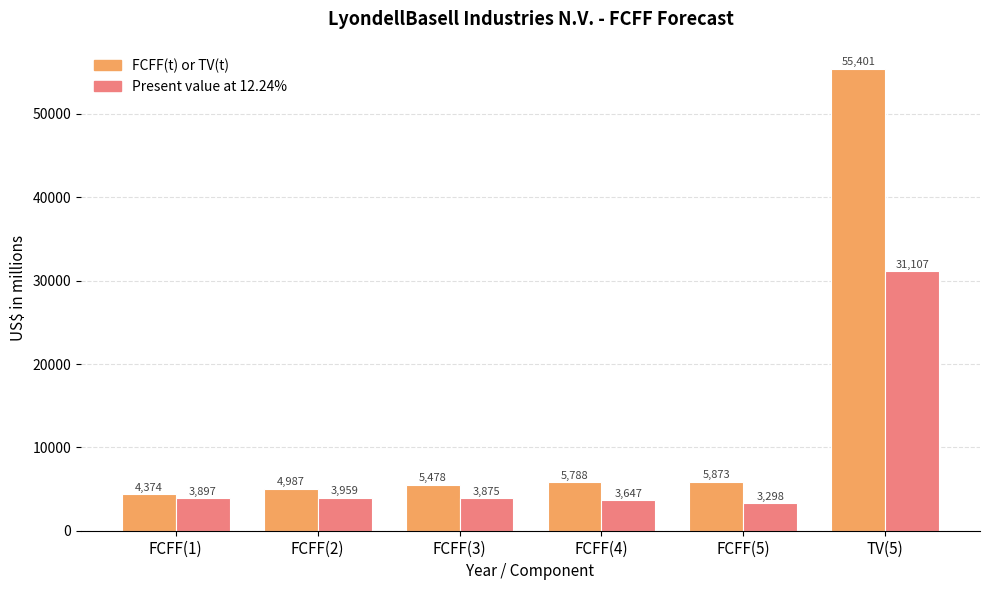

Reading left to right, list all the values displayed in this chart.

FCFF(t) or TV(t): FCFF(1)=4374	FCFF(2)=4987	FCFF(3)=5478	FCFF(4)=5788	FCFF(5)=5873	TV(5)=55401
Present value at 12.24%: FCFF(1)=3897	FCFF(2)=3959	FCFF(3)=3875	FCFF(4)=3647	FCFF(5)=3298	TV(5)=31107